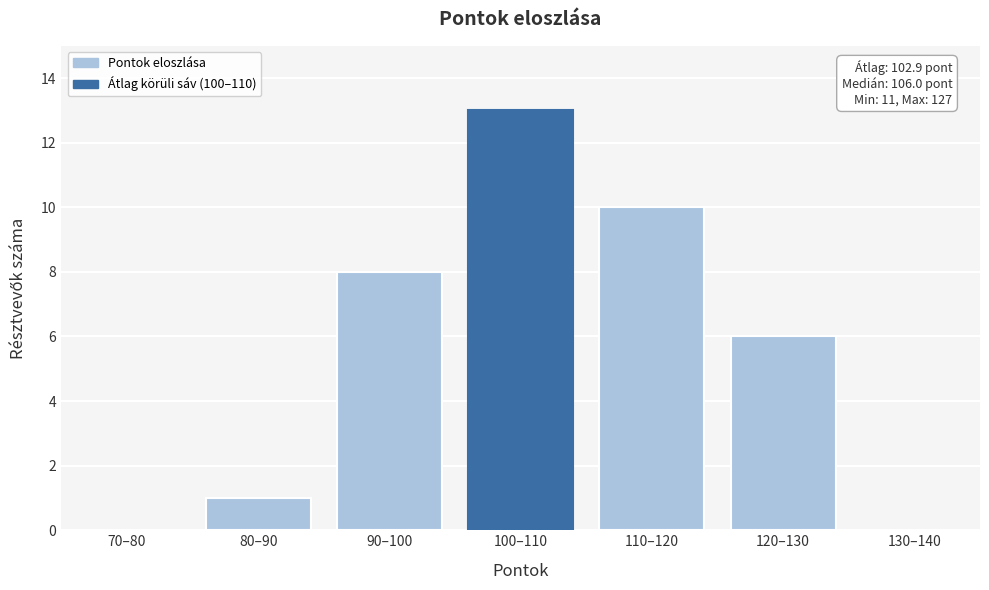

Reading left to right, transcribe all the data shown in this chart.

70–80=0	80–90=1	90–100=8	100–110=13	110–120=10	120–130=6	130–140=0